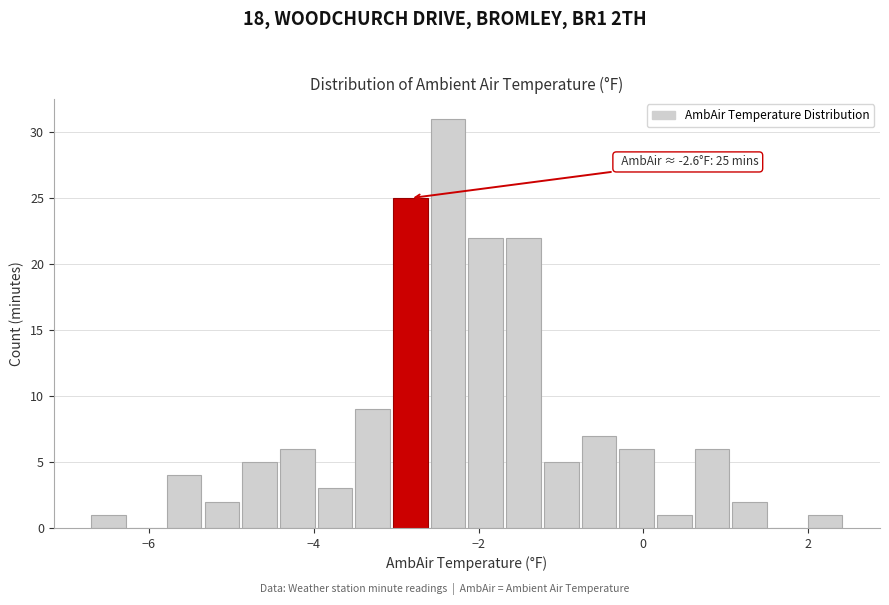

Read against the x-axis, roughly where is the centre of the tallest bar?

-2.4